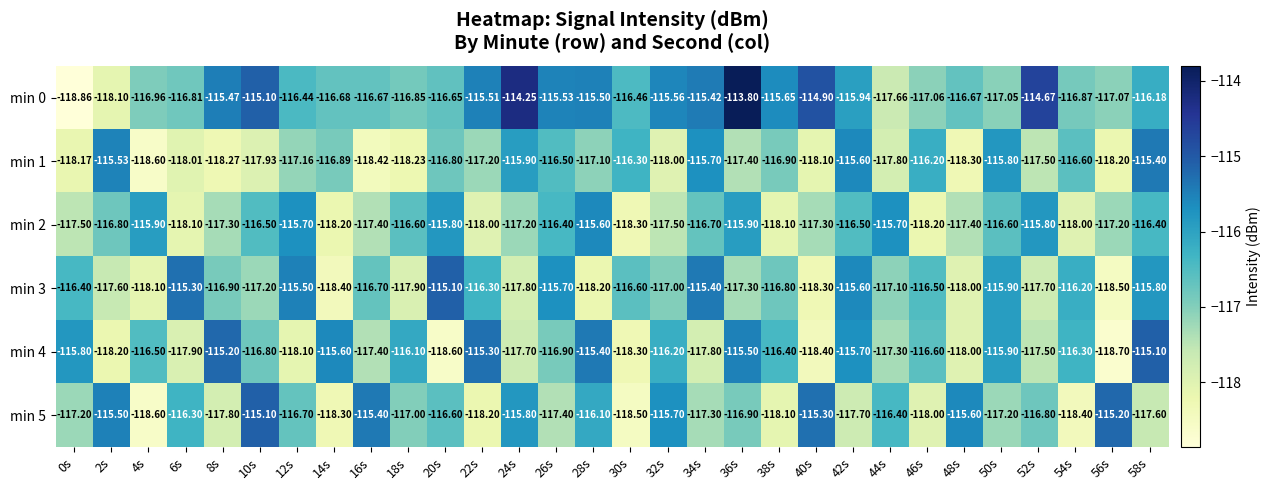

Is the value of min 3 at 2s greater than the value of min 4 at 26s?

No